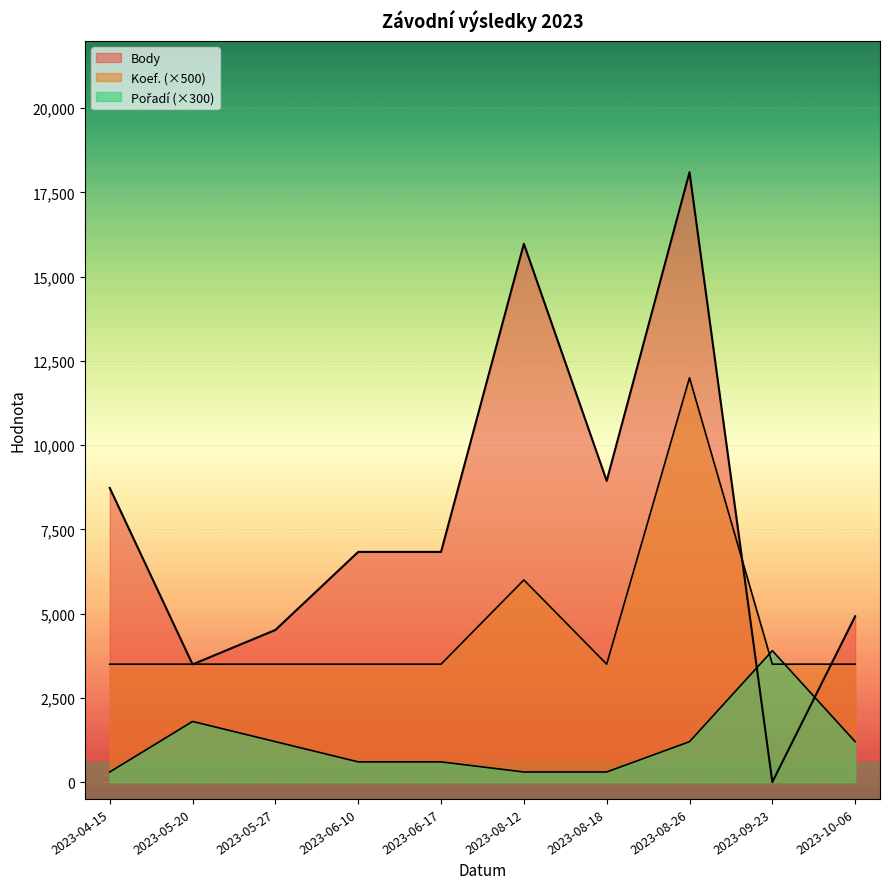

Reading left to right, extract all data points from this chart.

Body: 2023-04-15=8730	2023-05-20=3493	2023-05-27=4515	2023-06-10=6832	2023-06-17=6832	2023-08-12=15977	2023-08-18=8940	2023-08-26=18101	2023-09-23=0	2023-10-06=4921
Pořadí: 2023-04-15=300	2023-05-20=1800	2023-05-27=1200	2023-06-10=600	2023-06-17=600	2023-08-12=300	2023-08-18=300	2023-08-26=1200	2023-09-23=3900	2023-10-06=1200
Koef.: 2023-04-15=3500	2023-05-20=3500	2023-05-27=3500	2023-06-10=3500	2023-06-17=3500	2023-08-12=6000	2023-08-18=3500	2023-08-26=12000	2023-09-23=3500	2023-10-06=3500